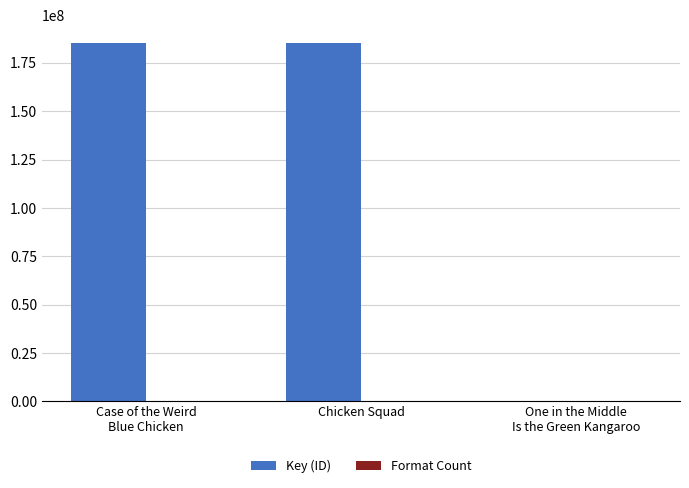

What is the greatest value displayed?

185270847